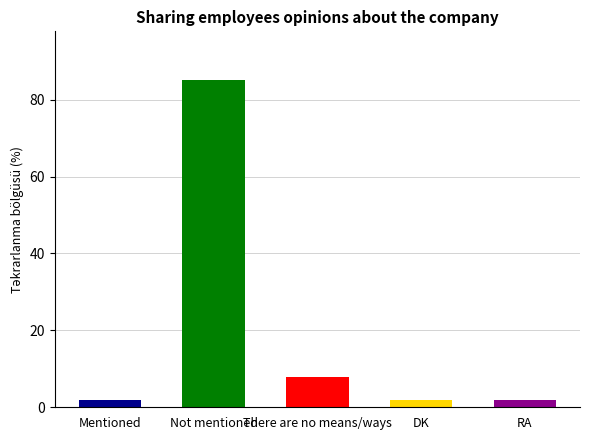

Reading right to left, what are all the values shown in this chart?

RA=2	DK=2	There are no means/ways=8	Not mentioned=85	Mentioned=2